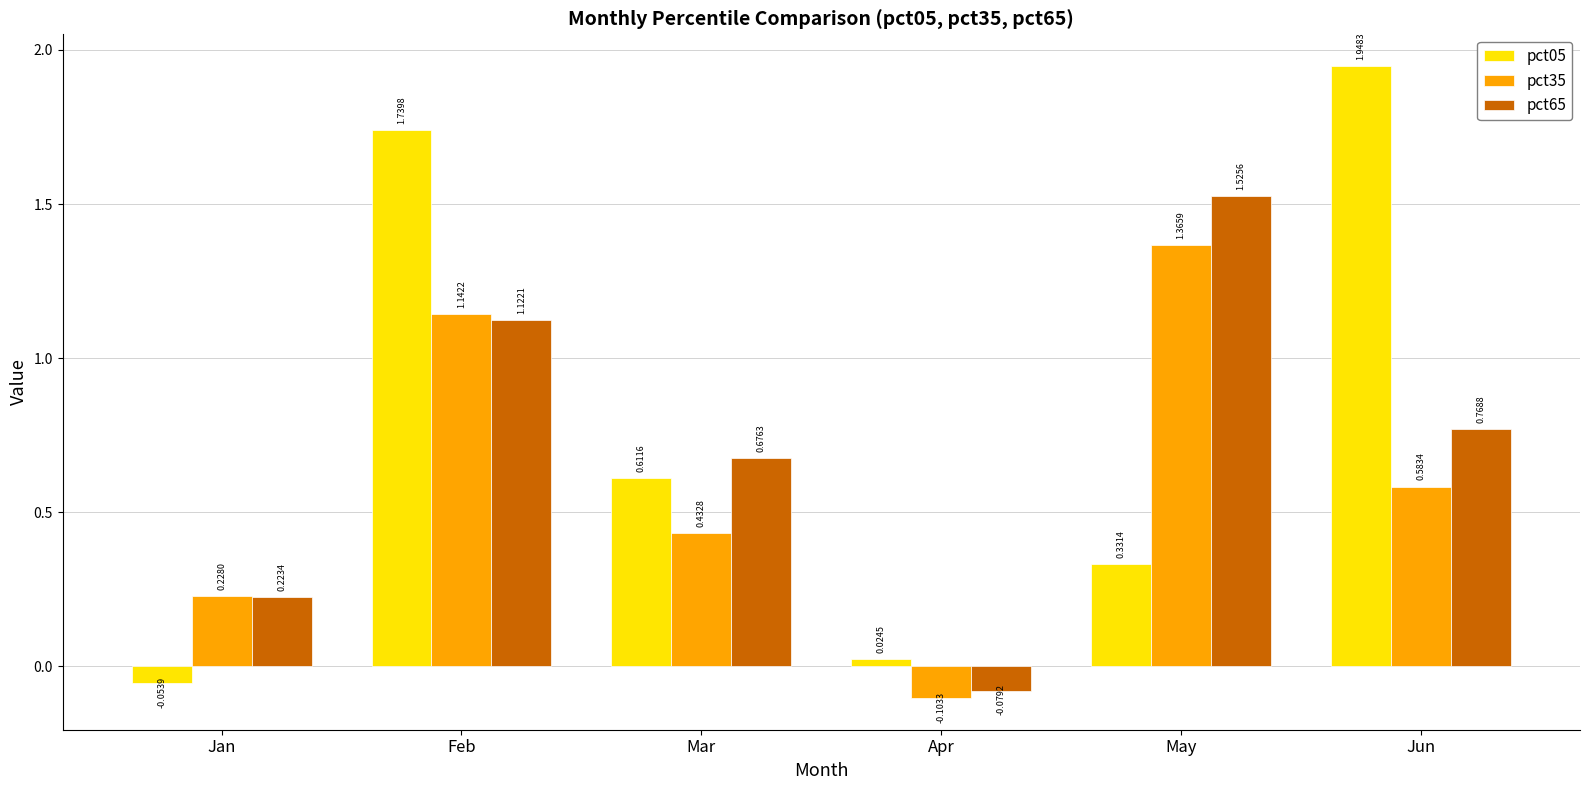

Rank the categories by pct65 value from highest to lowest.

May, Feb, Jun, Mar, Jan, Apr